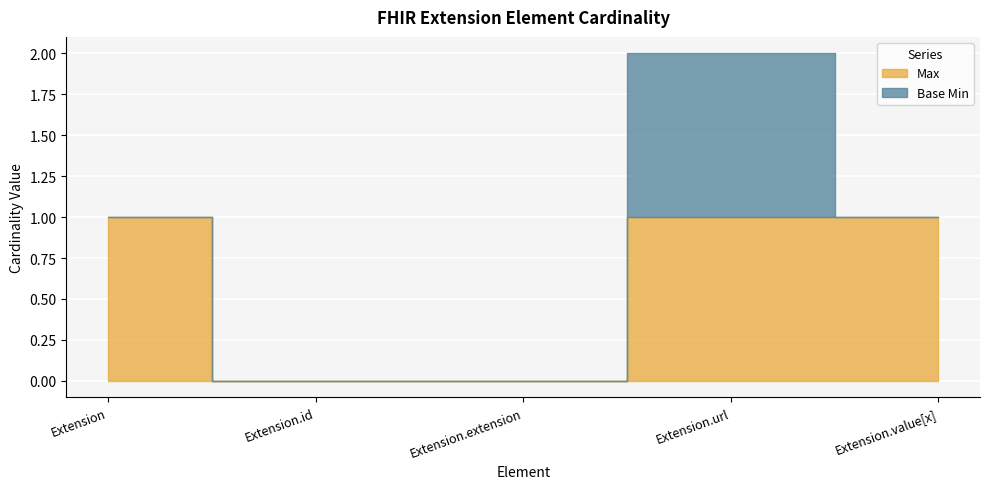

Which has a higher value, Extension or Extension.id?

Extension